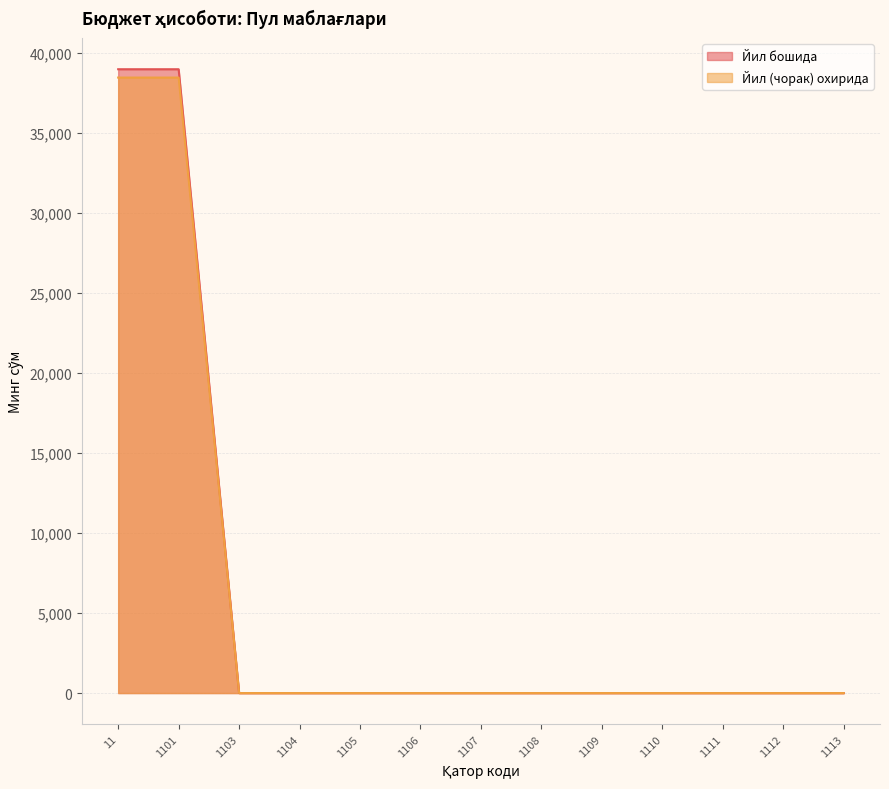

The value of Йил бошида at 1110 is 0.0. True or false?

True